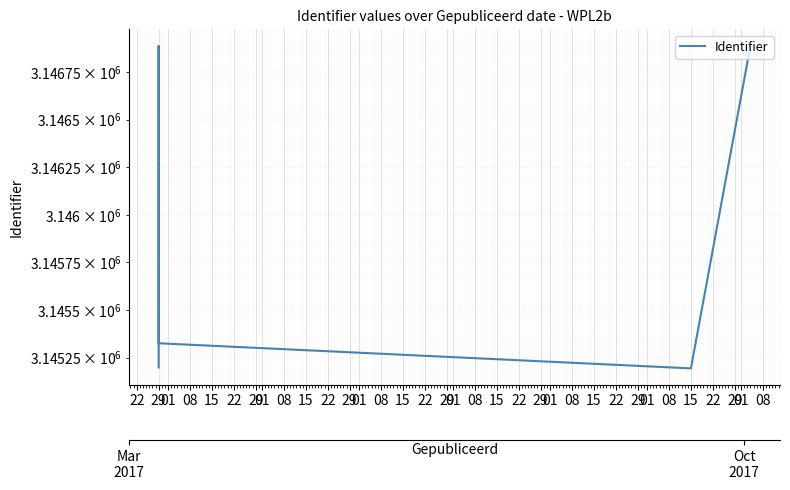

What is the greatest value displayed?

3146890